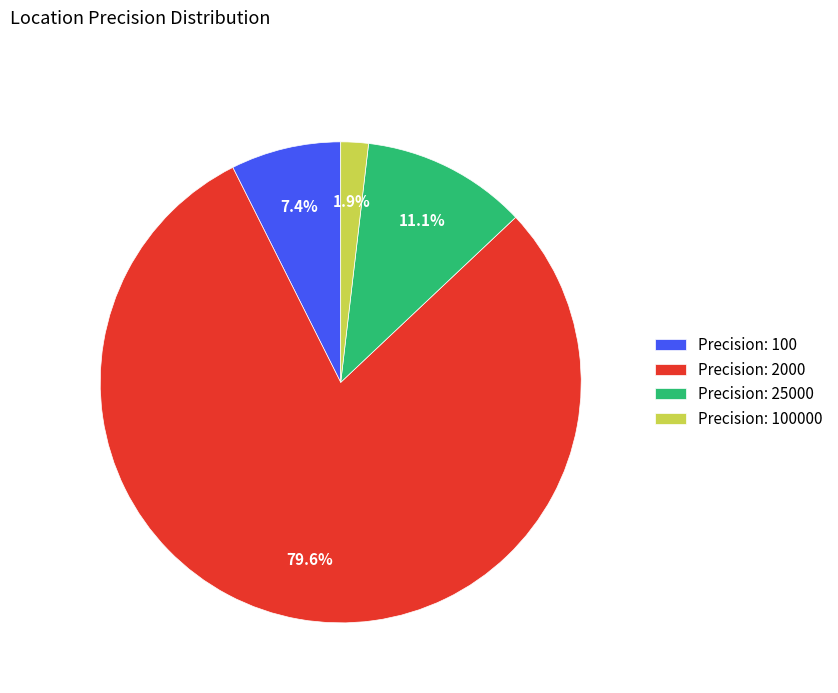

Rank the categories by value from lowest to highest.

Precision: 100000, Precision: 100, Precision: 25000, Precision: 2000